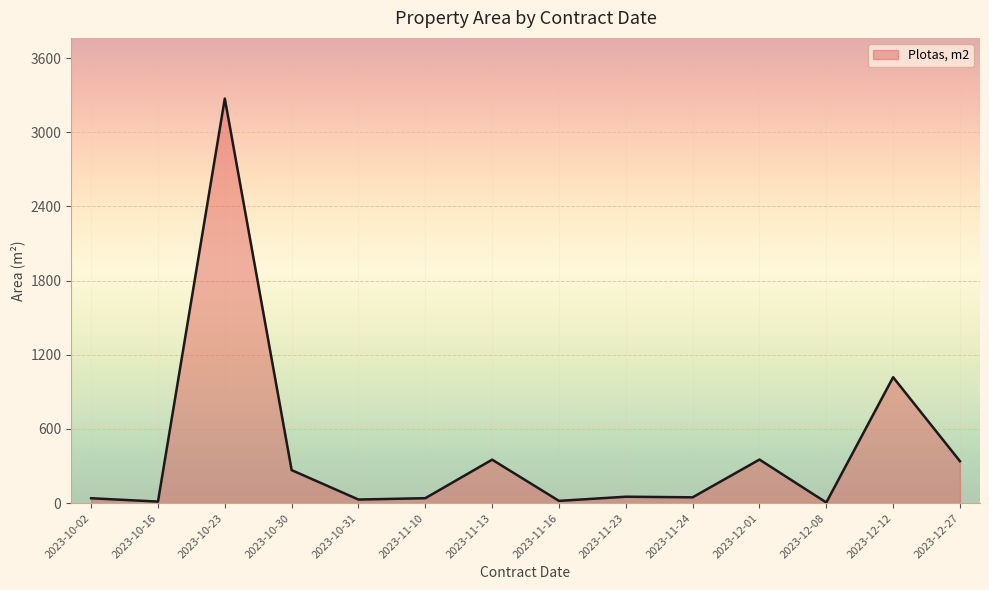

What is the smallest value displayed?

5.5